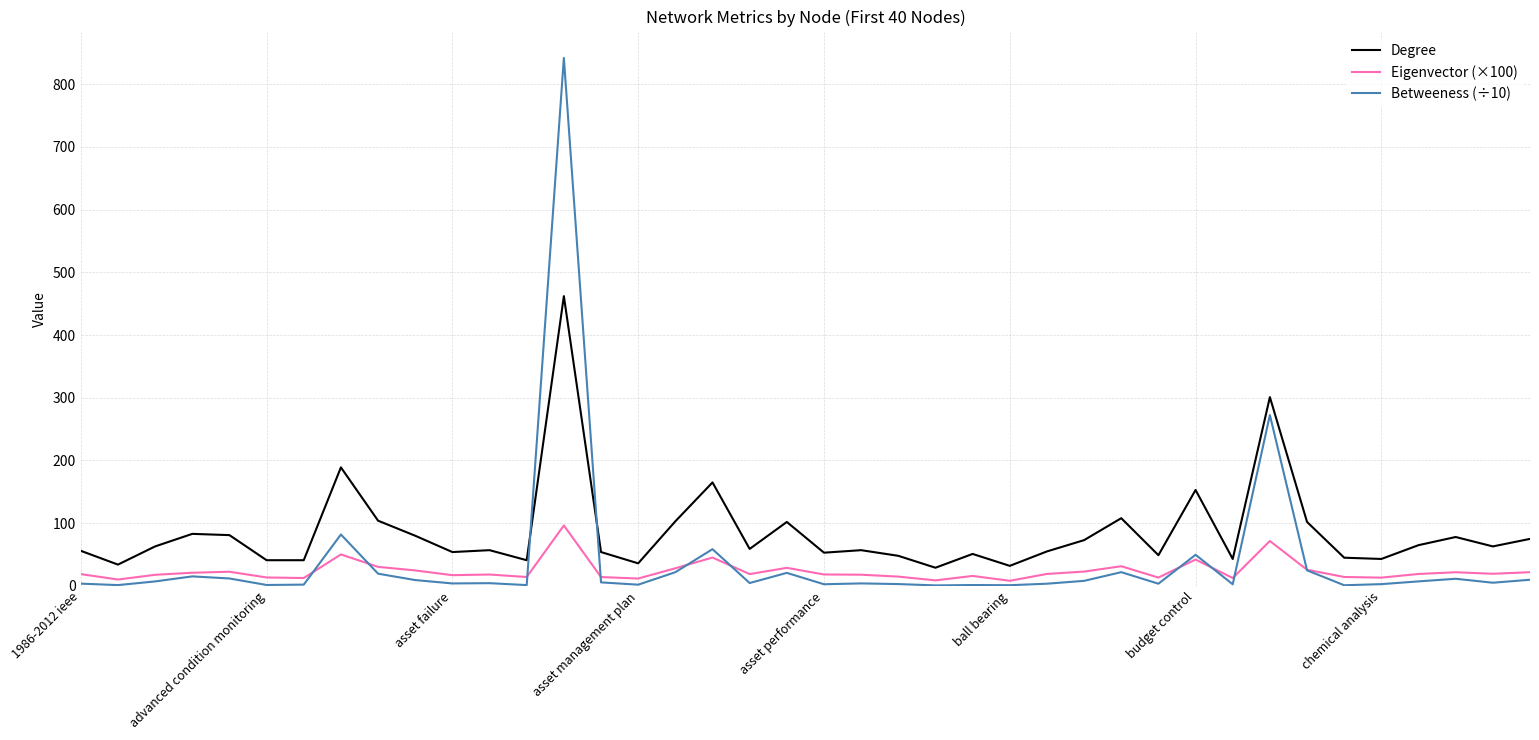

What is the maximum value for Betweeness (÷10)?

841.8